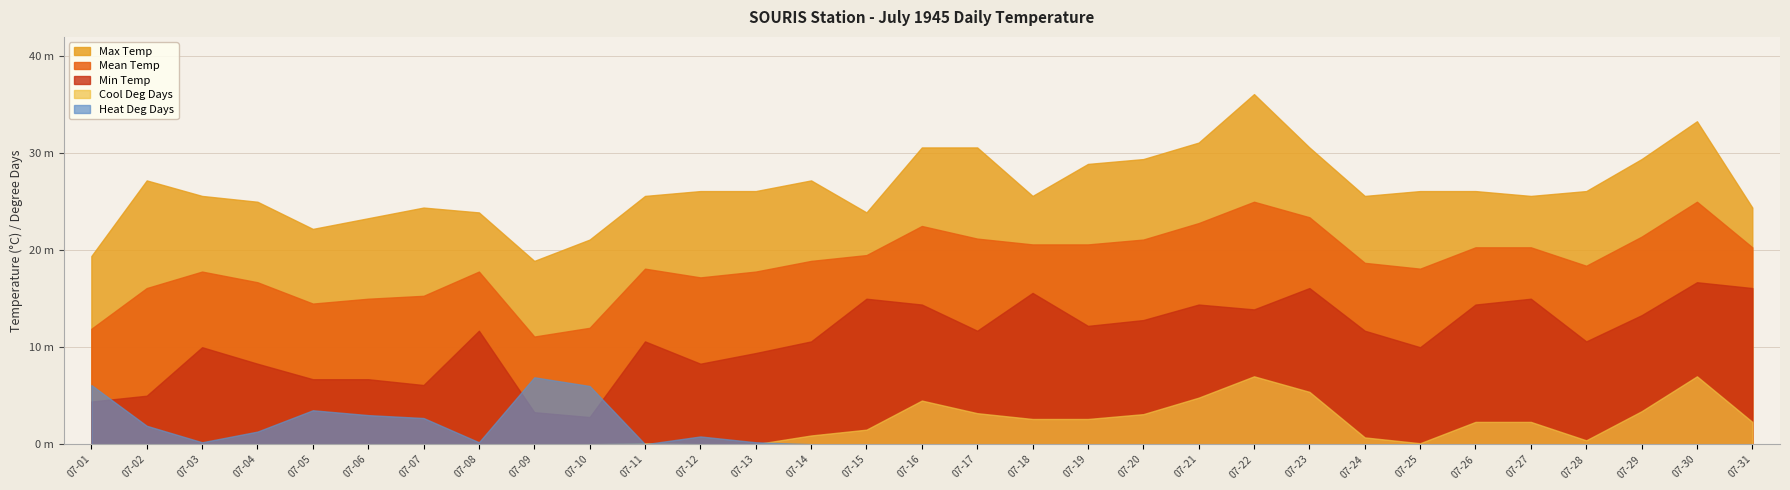

Does the chart have visible grid lines?

Yes